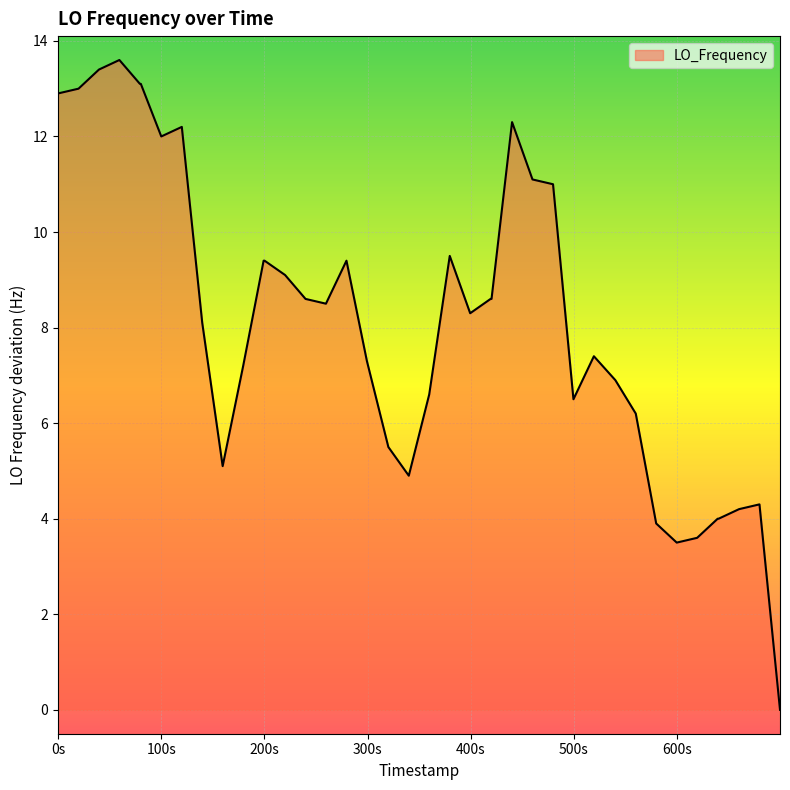

What is the difference between the maximum and minimum values?

13.6